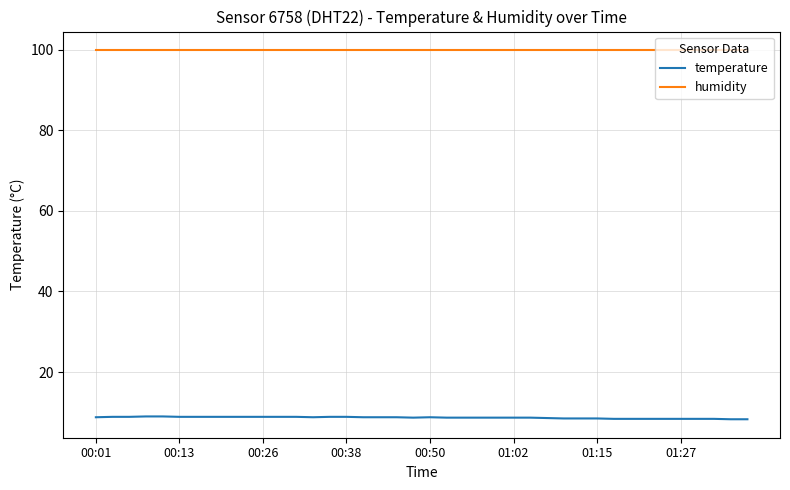

Which series has the largest total across all categories?

humidity